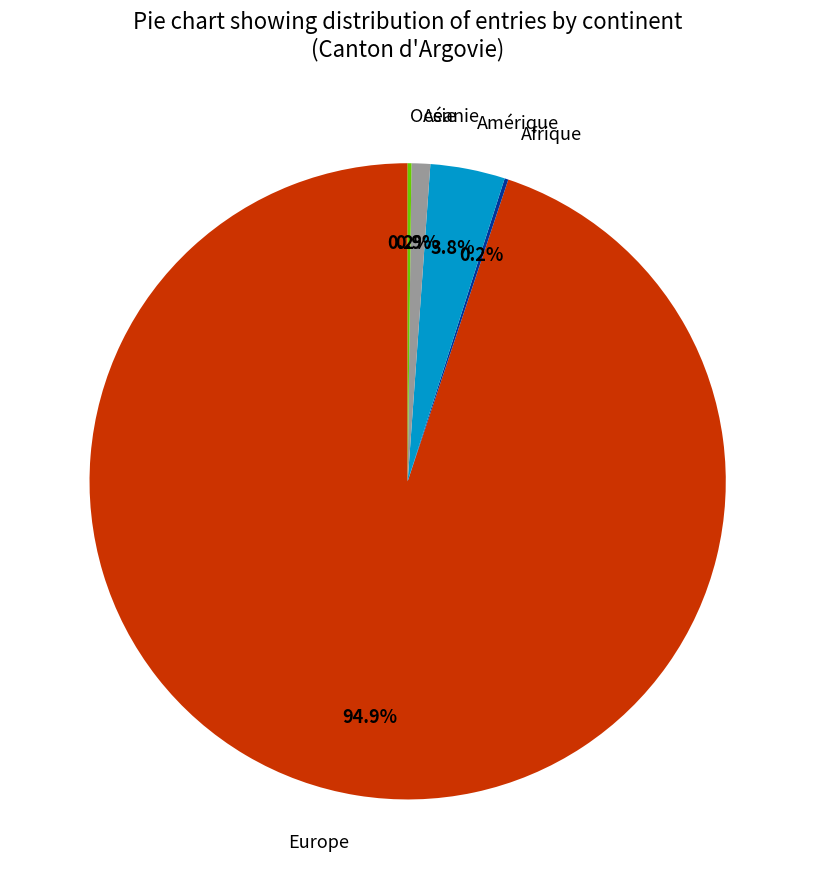

Is there any slice that represents more than half of the pie?

Yes